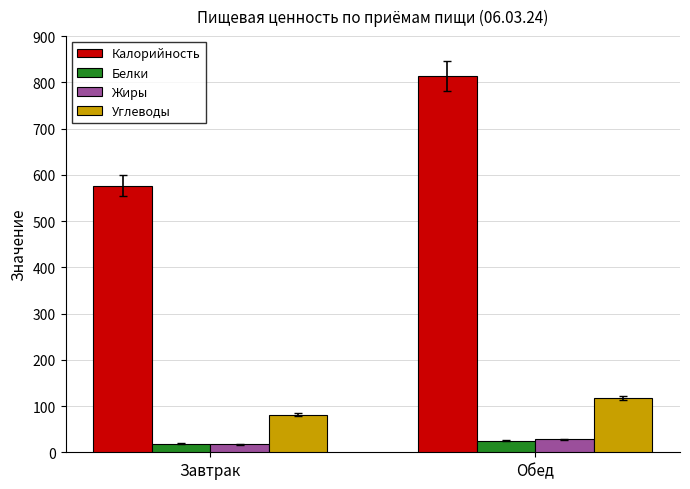

At which category is the sum across all series the highest?

Обед